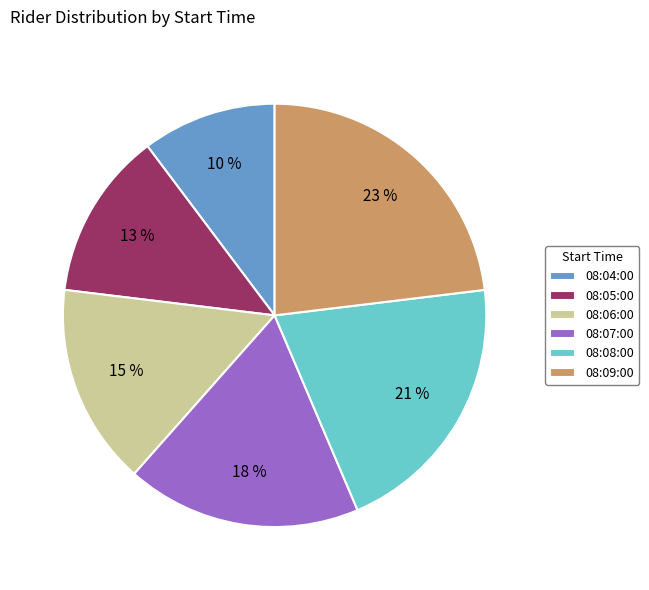

To the nearest percent, what is the difference between the largest and smallest slice percentages?

13%